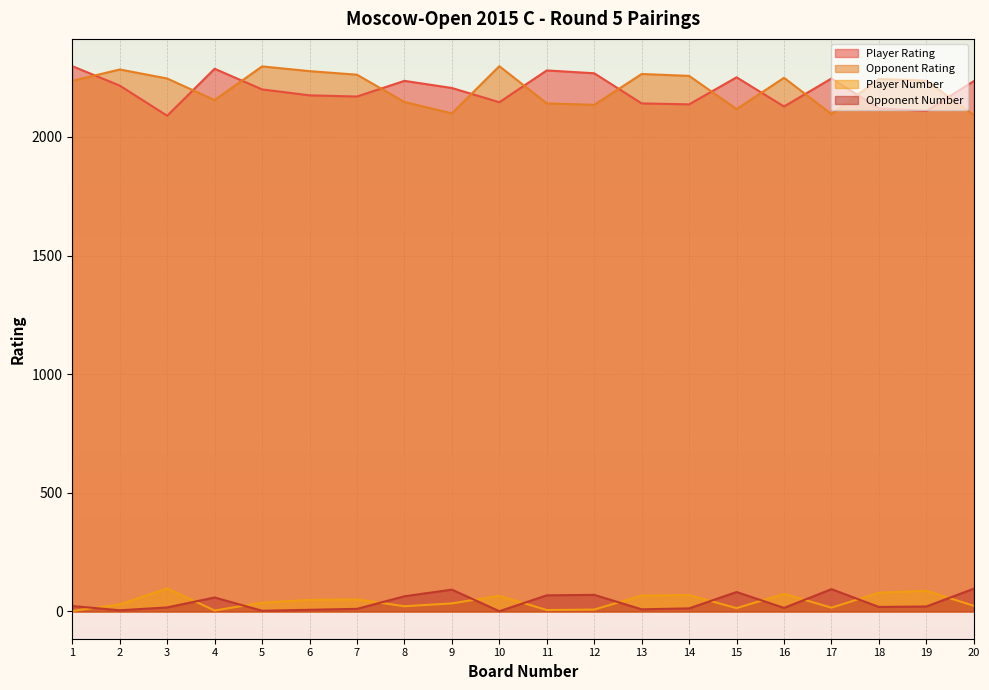

What is the sum of all Player Rating values?

43938